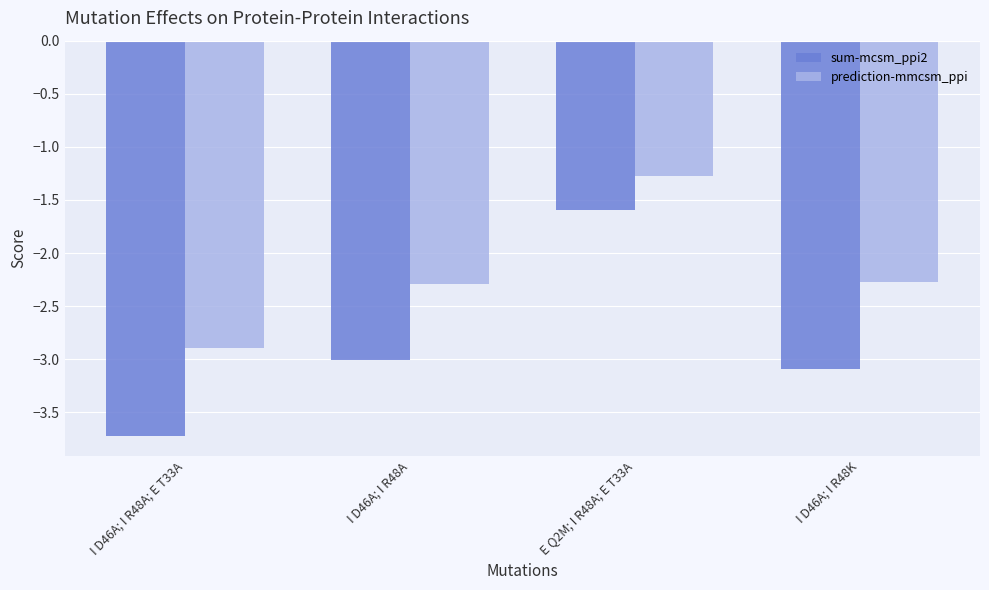

What is the smallest value displayed?

-3.7